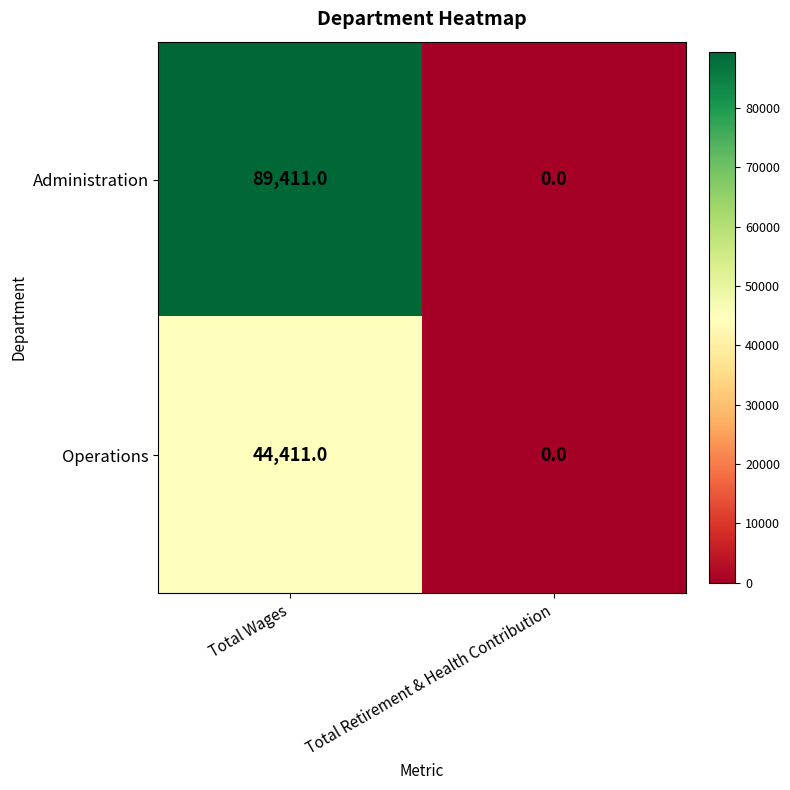

List the series in order of their overall mean, lowest first.

Operations, Administration